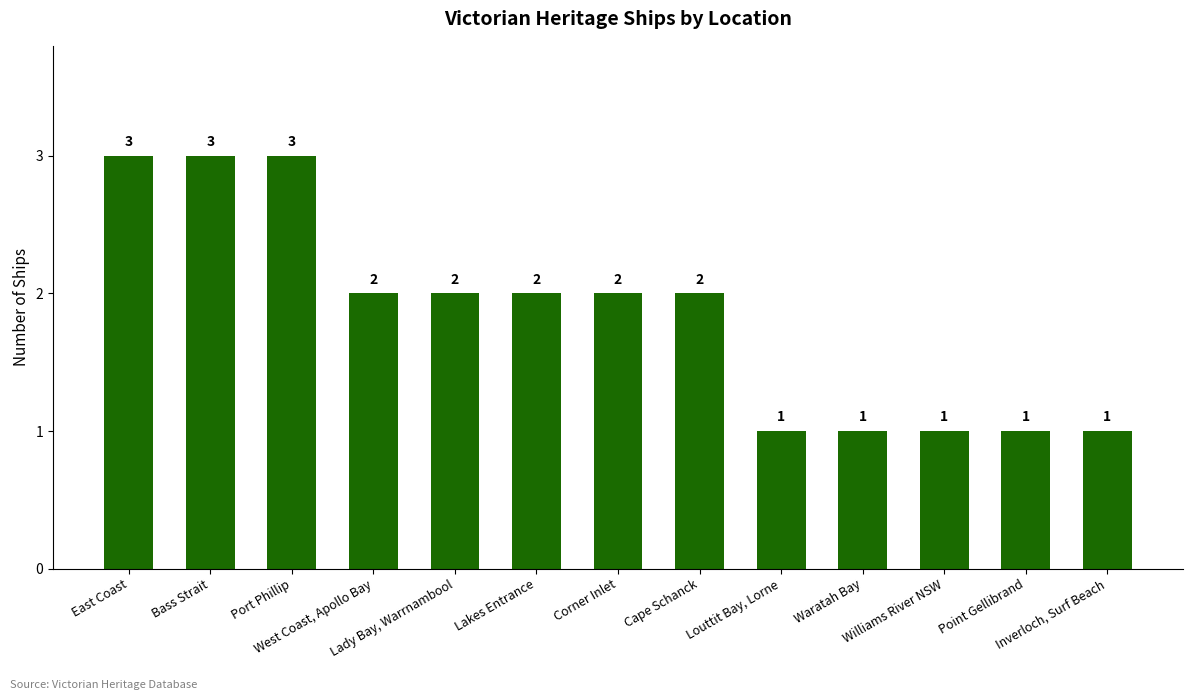

What is the difference between the maximum and minimum values?

2